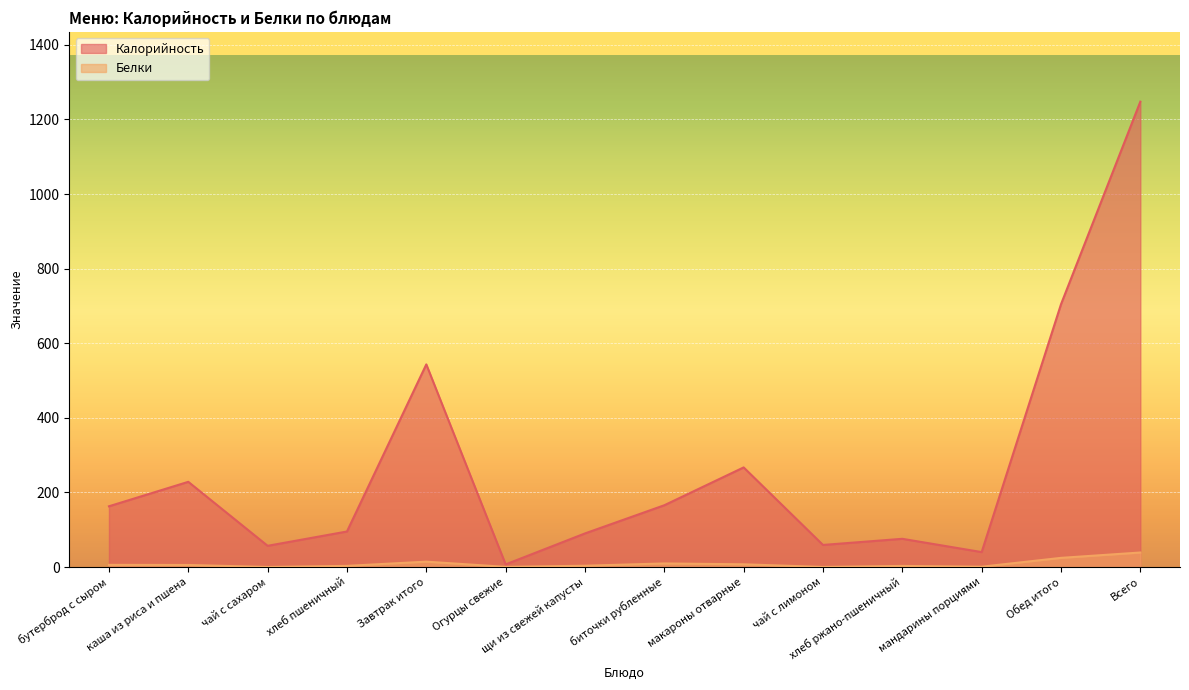

Rank the categories by Белки value from lowest to highest.

чай с сахаром, чай с лимоном, Огурцы свежие, мандарины порциями, хлеб ржано-пшеничный, хлеб пшеничный, щи из свежей капусты, каша из риса и пшена, бутерброд с сыром, макароны отварные, биточки рубленные, Завтрак итого, Обед итого, Всего